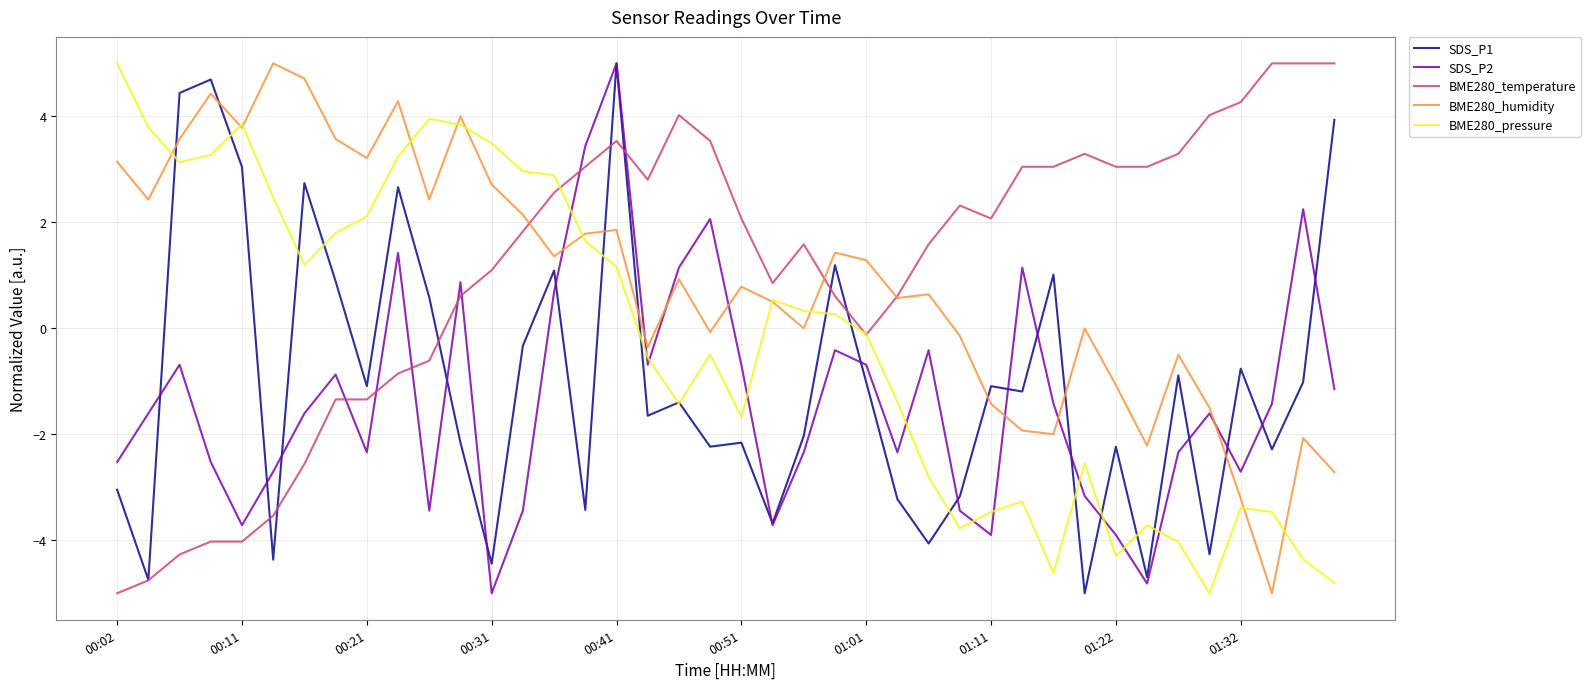

What is the maximum value shown in the chart?

5.0